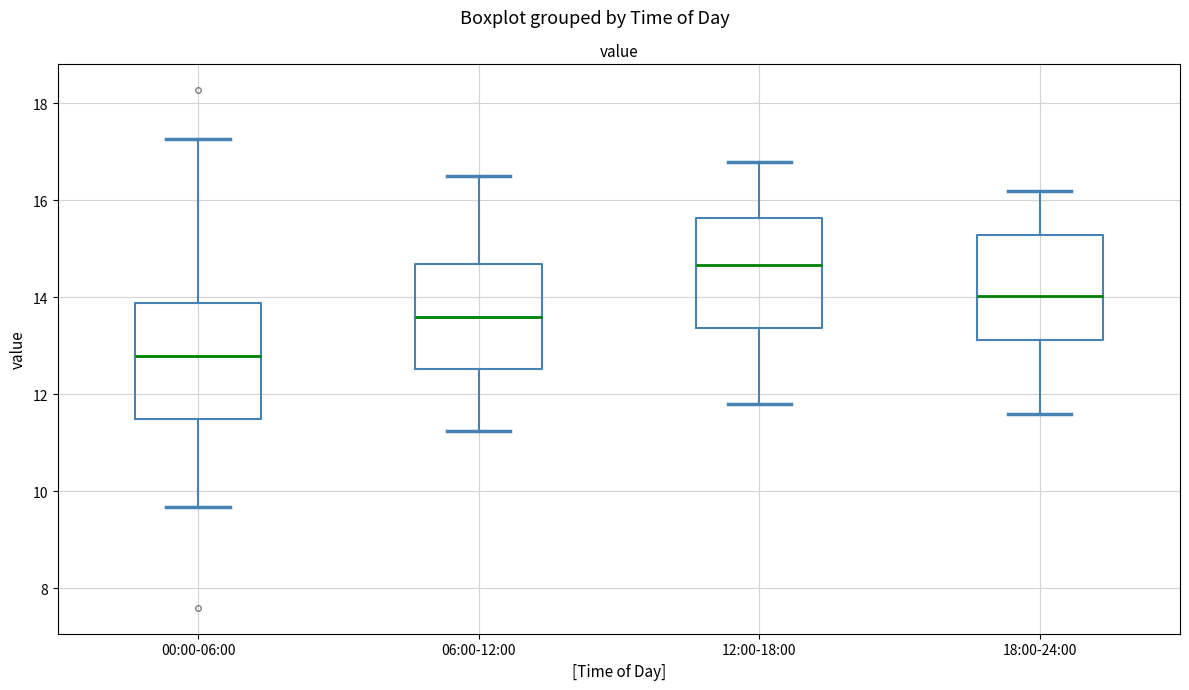

Where does the lower whisker of the box for 00:00-06:00 end on the y-axis? The values are not printed on the chart, so give them approximately, as read against the axis.

9.6